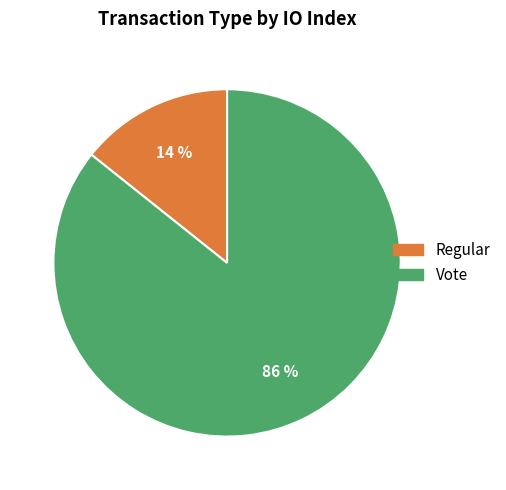

To the nearest percent, what is the average slice percentage?

50%